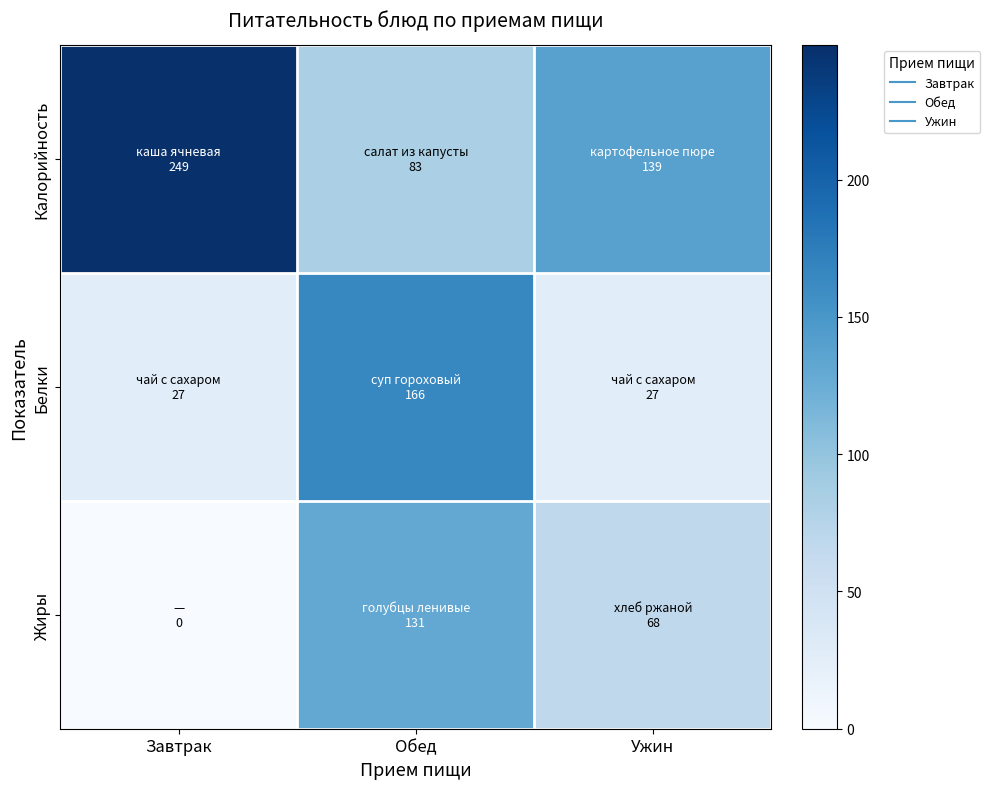

How many series are shown in this chart?

3